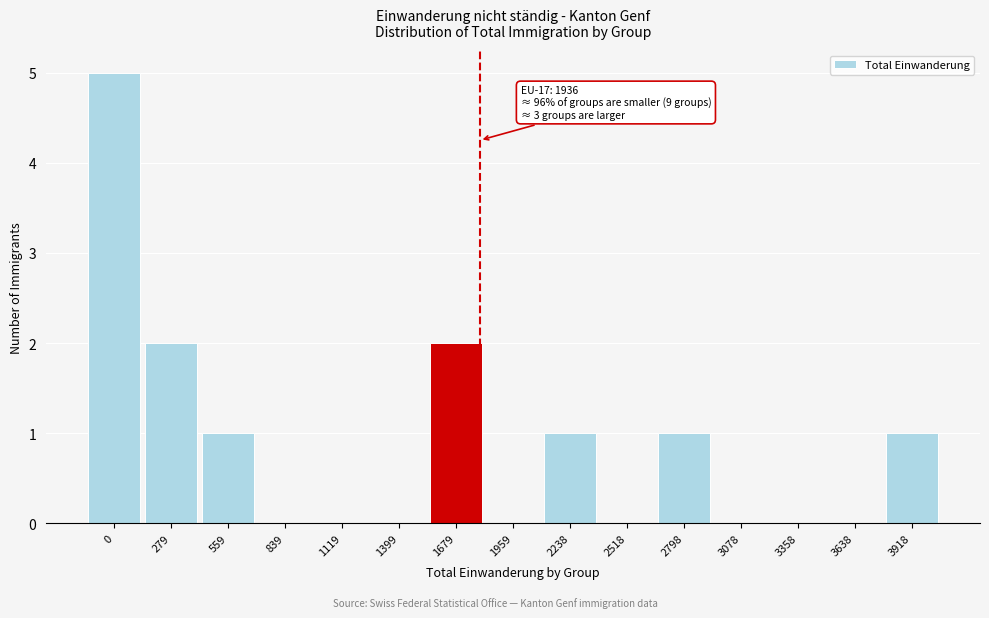

Reading right to left, what are all the values shown in this chart?

3918=1	3638=0	3358=0	3078=0	2798=1	2518=0	2238=1	1959=0	1679=2	1399=0	1119=0	839=0	559=1	279=2	0=5